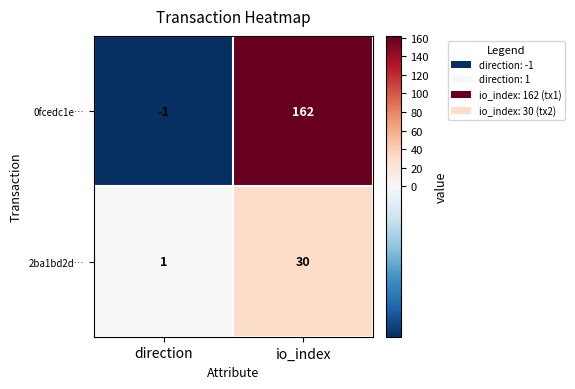

Reading left to right, extract all data points from this chart.

0fcedc1e…: -1	162
2ba1bd2d…: 1	30